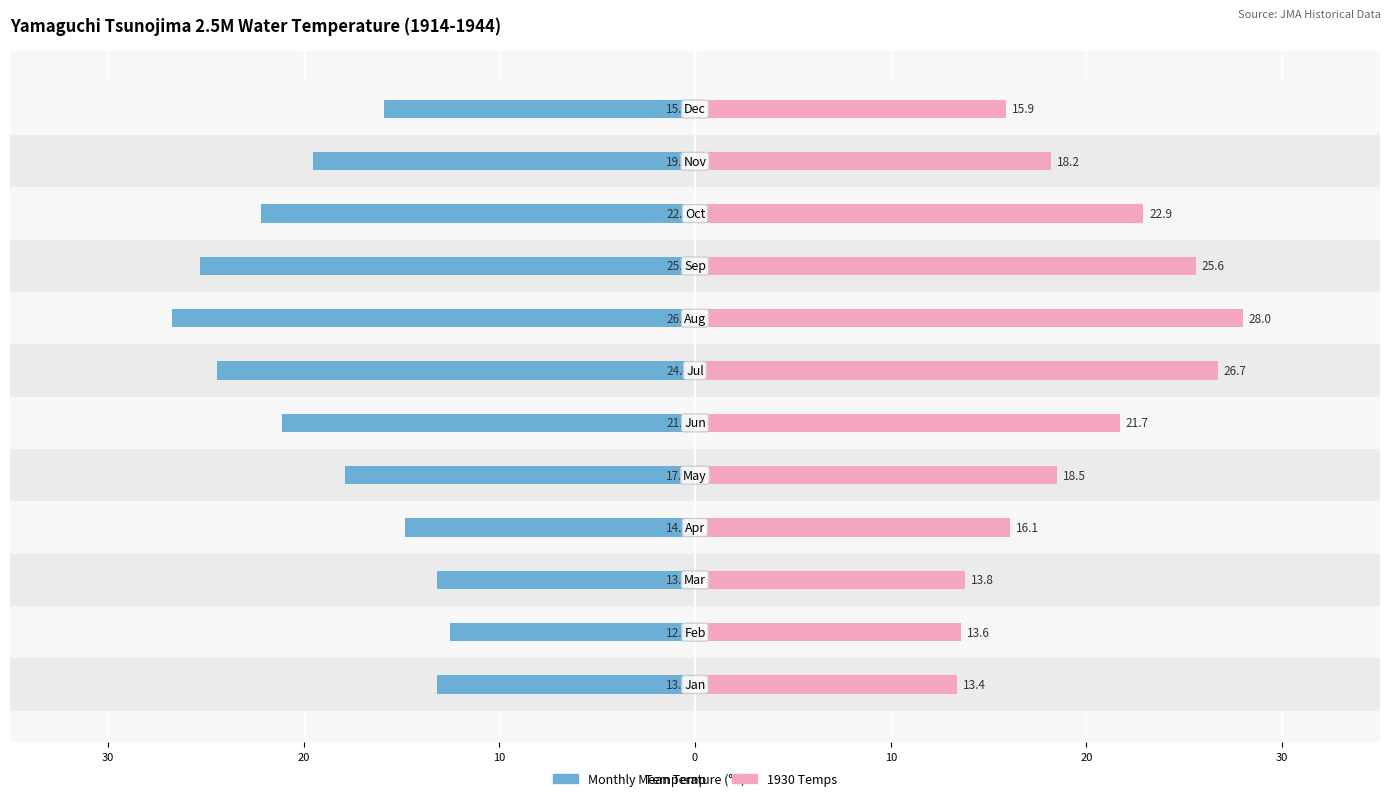

What are all the series names shown in the legend?

Monthly Mean Temp, 1930 Temps